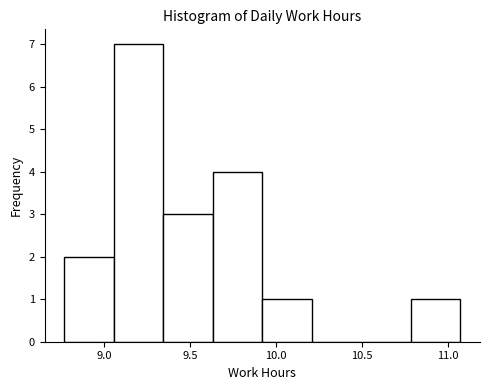

Reading left to right, list every bar in this chart as the range it spans on the x-axis followed by its height. Neither the bar edges nor the heights are printed on the chart, so give them approximately, as read against the axes.

8.75 to 9.05: 2
9.05 to 9.35: 7
9.35 to 9.65: 3
9.65 to 9.90: 4
9.90 to 10.20: 1
10.20 to 10.50: 0
10.50 to 10.80: 0
10.80 to 11.05: 1